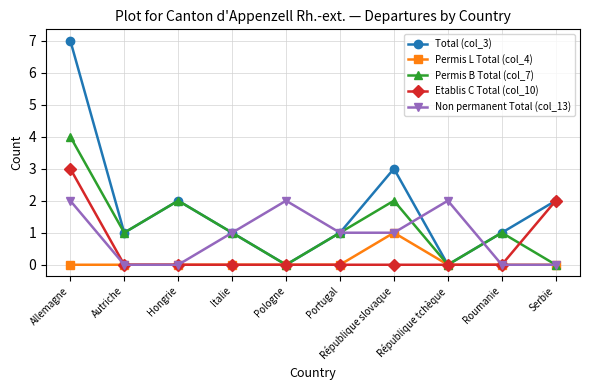

Rank the series by their average value, from lowest to highest.

Permis L Total (col_4), Etablis C Total (col_10), Non permanent Total (col_13), Permis B Total (col_7), Total (col_3)